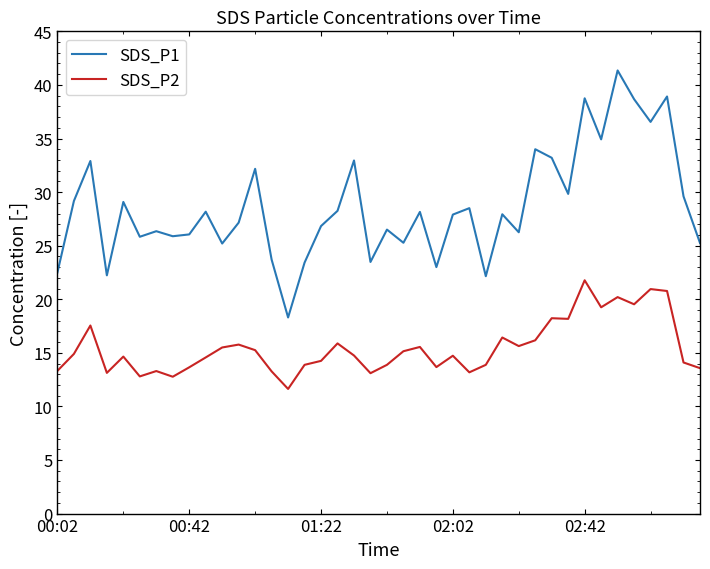

True or false: SDS_P1 has more than 1 points higher than both neighbors.

True